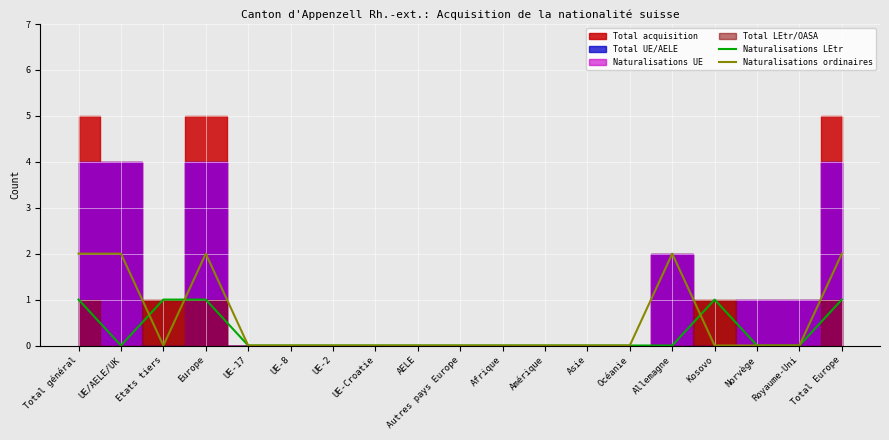

Is the value of Naturalisations ordinaires at Autres pays Europe greater than the value of Naturalisations LEtr at Total Europe?

No